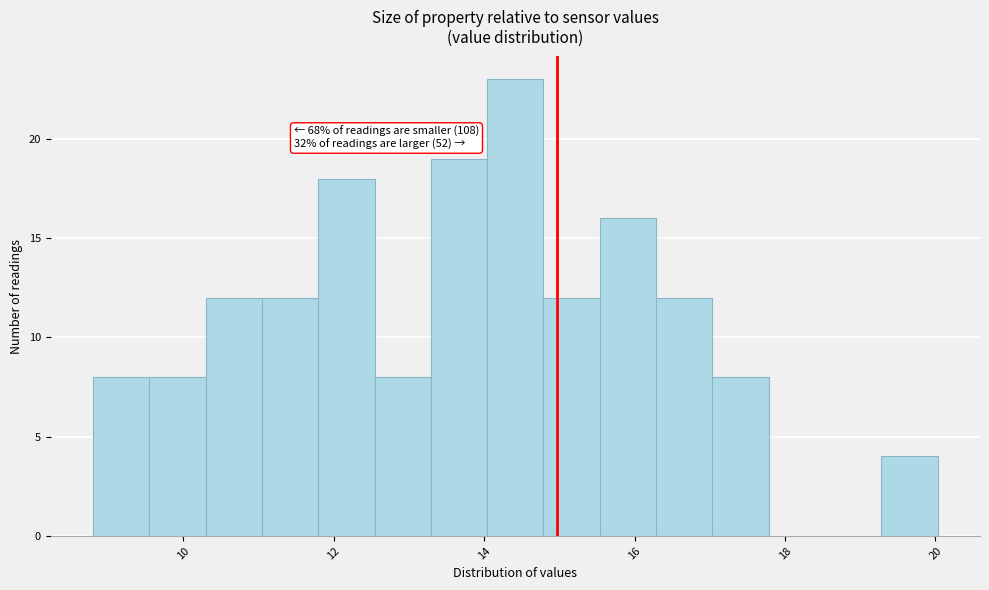

Read against the x-axis, roughly where is the centre of the tallest bar?

14.4